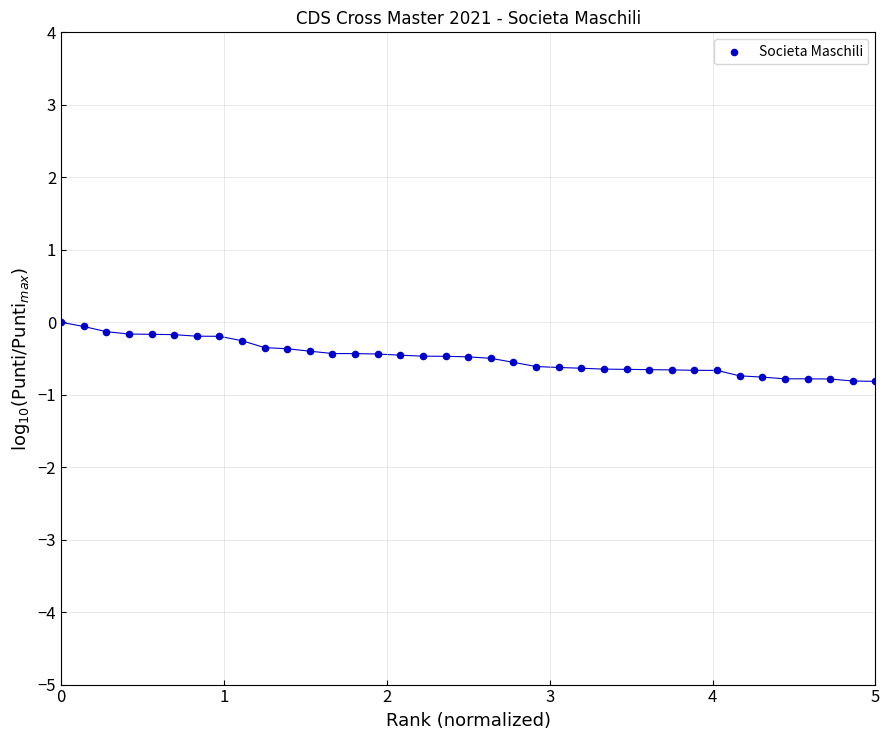

What is the range of X values (max minus min)?

5.0